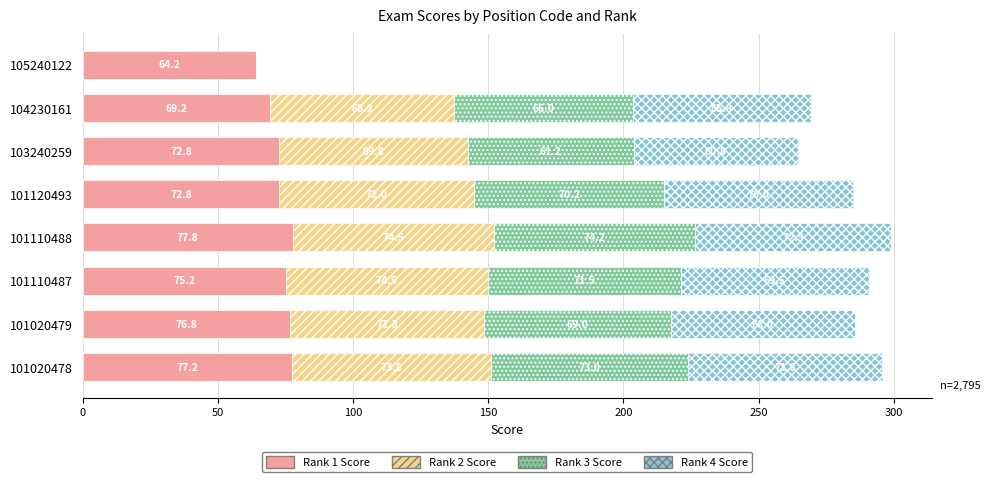

At which category is the sum across all series the highest?

101110488